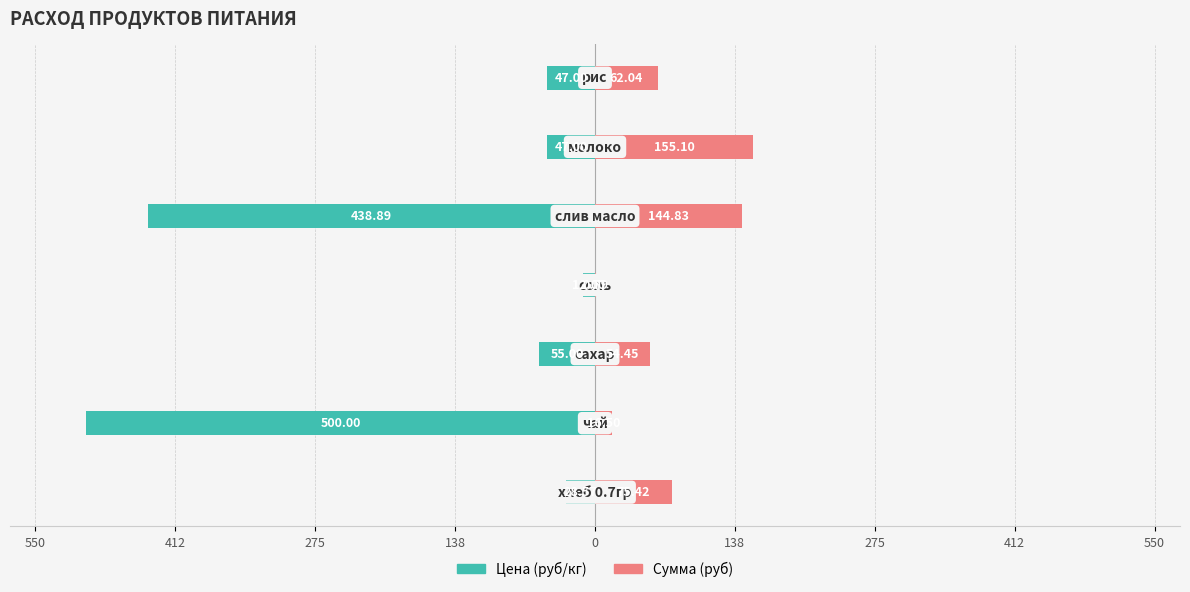

At how many categories does at least one series exceed -372?

7